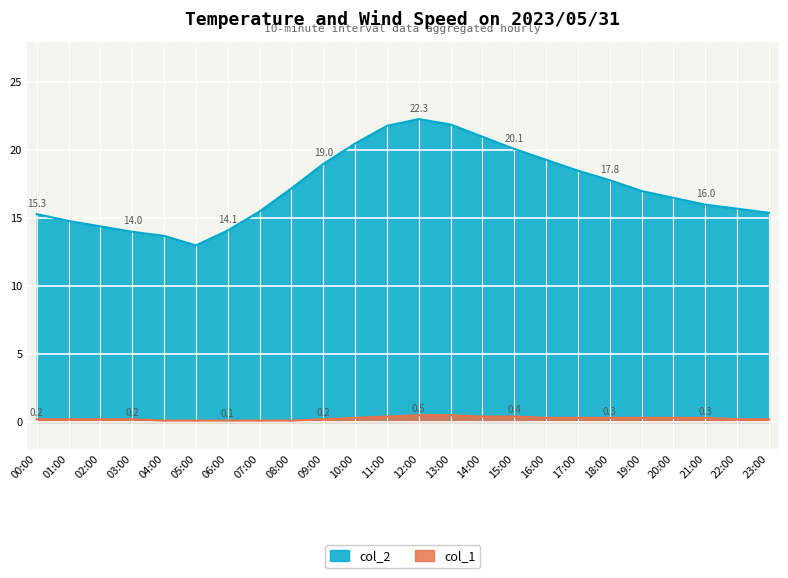

How many data points in col_2 are above 17?

11